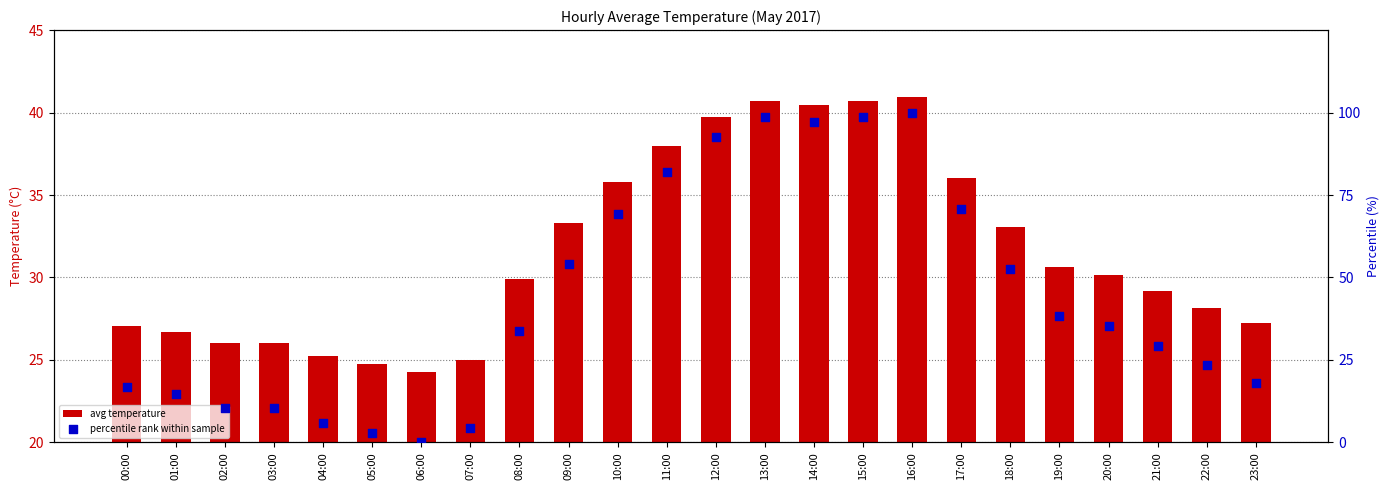

At how many categories does at least one series exceed 89?

5